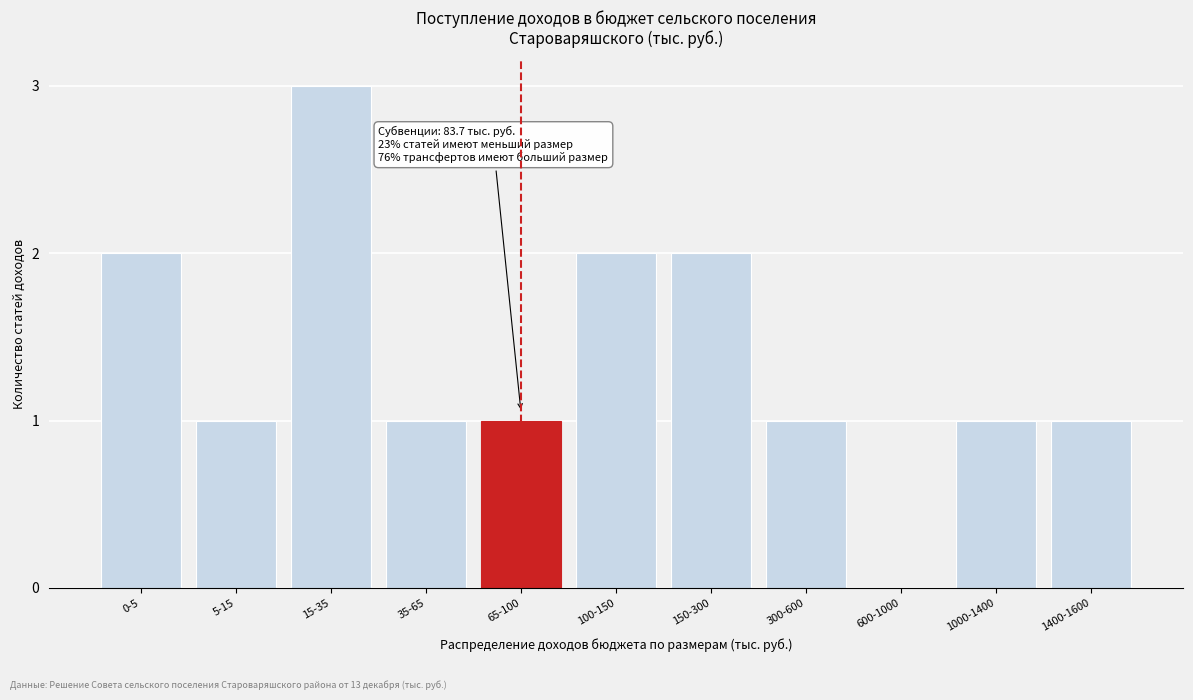

Reading right to left, what are all the values shown in this chart?

1400-1600=1	1000-1400=1	600-1000=0	300-600=1	150-300=2	100-150=2	65-100=1	35-65=1	15-35=3	5-15=1	0-5=2